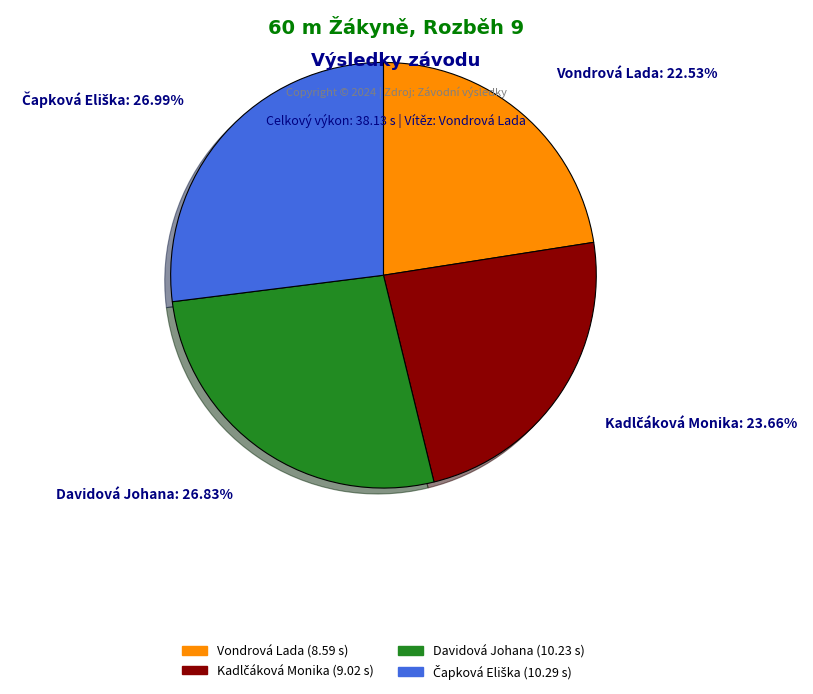

What is the smallest slice in the pie chart?

Vondrová Lada